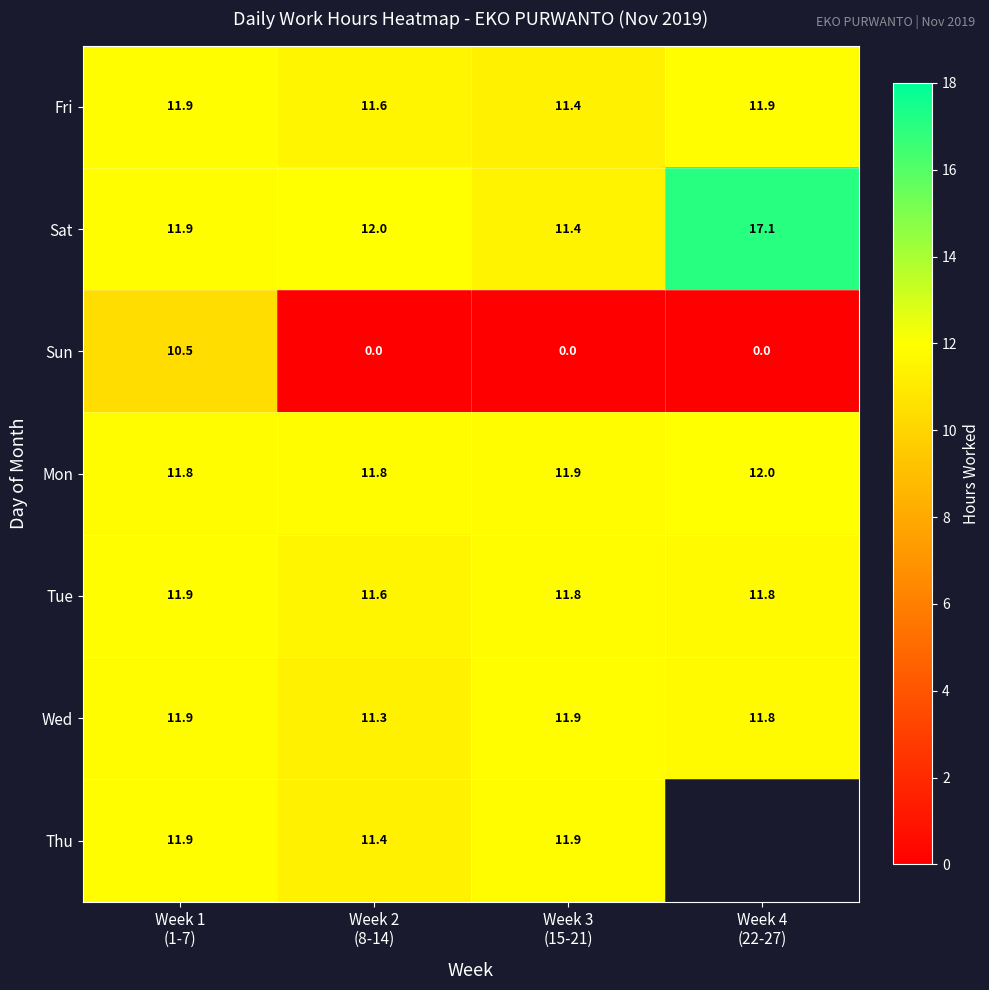

What is the difference between the maximum and second lowest values in the Wed series?

0.1